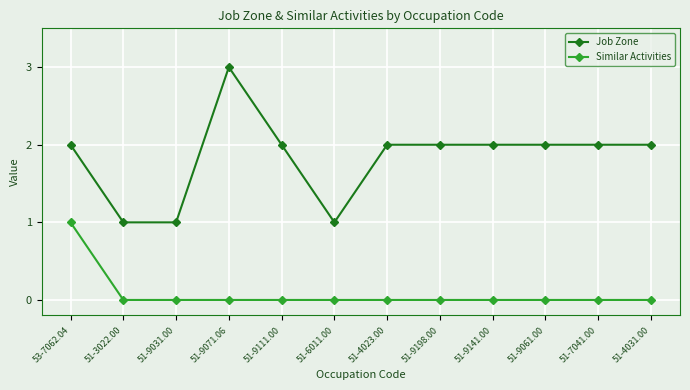

Count the Similar Activities values in the range 0 to 1.

12